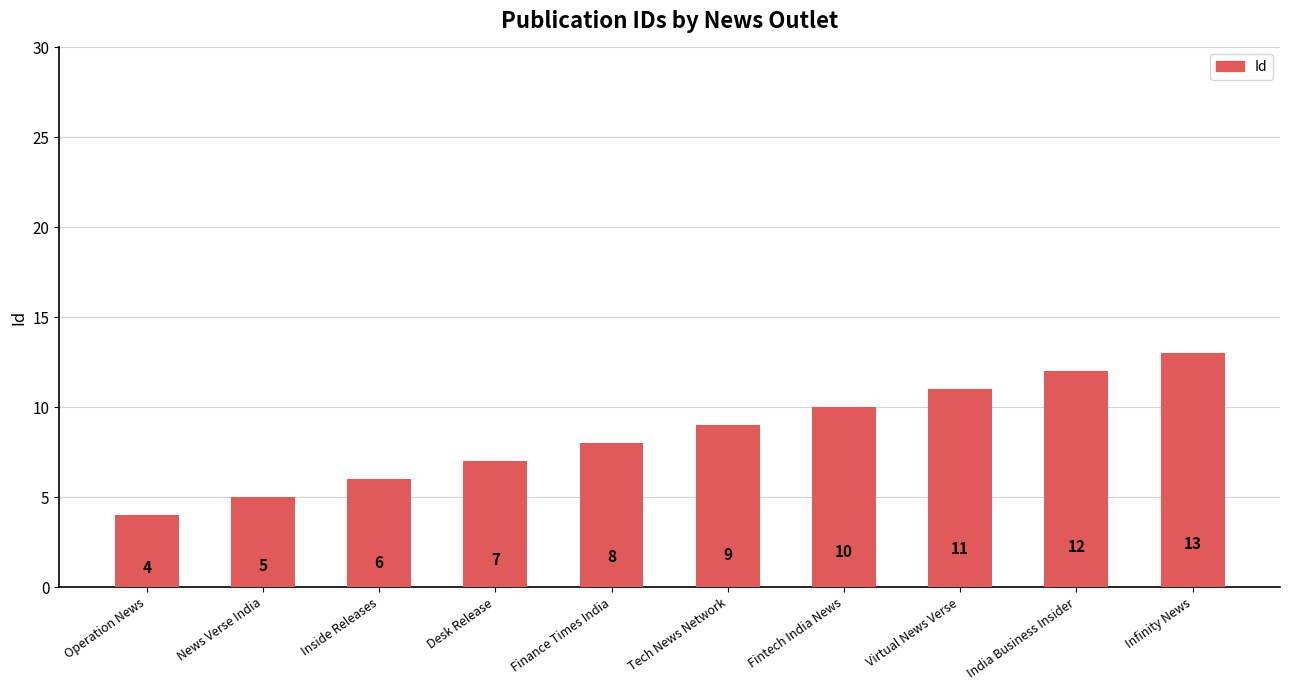

What is the difference between the maximum and minimum values?

9